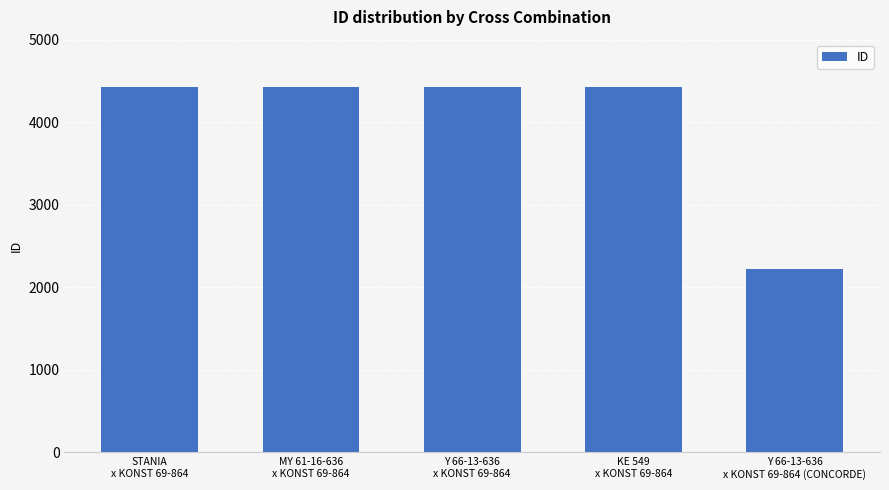

At which label is the value closest to 3326?

STANIA
x KONST 69-864